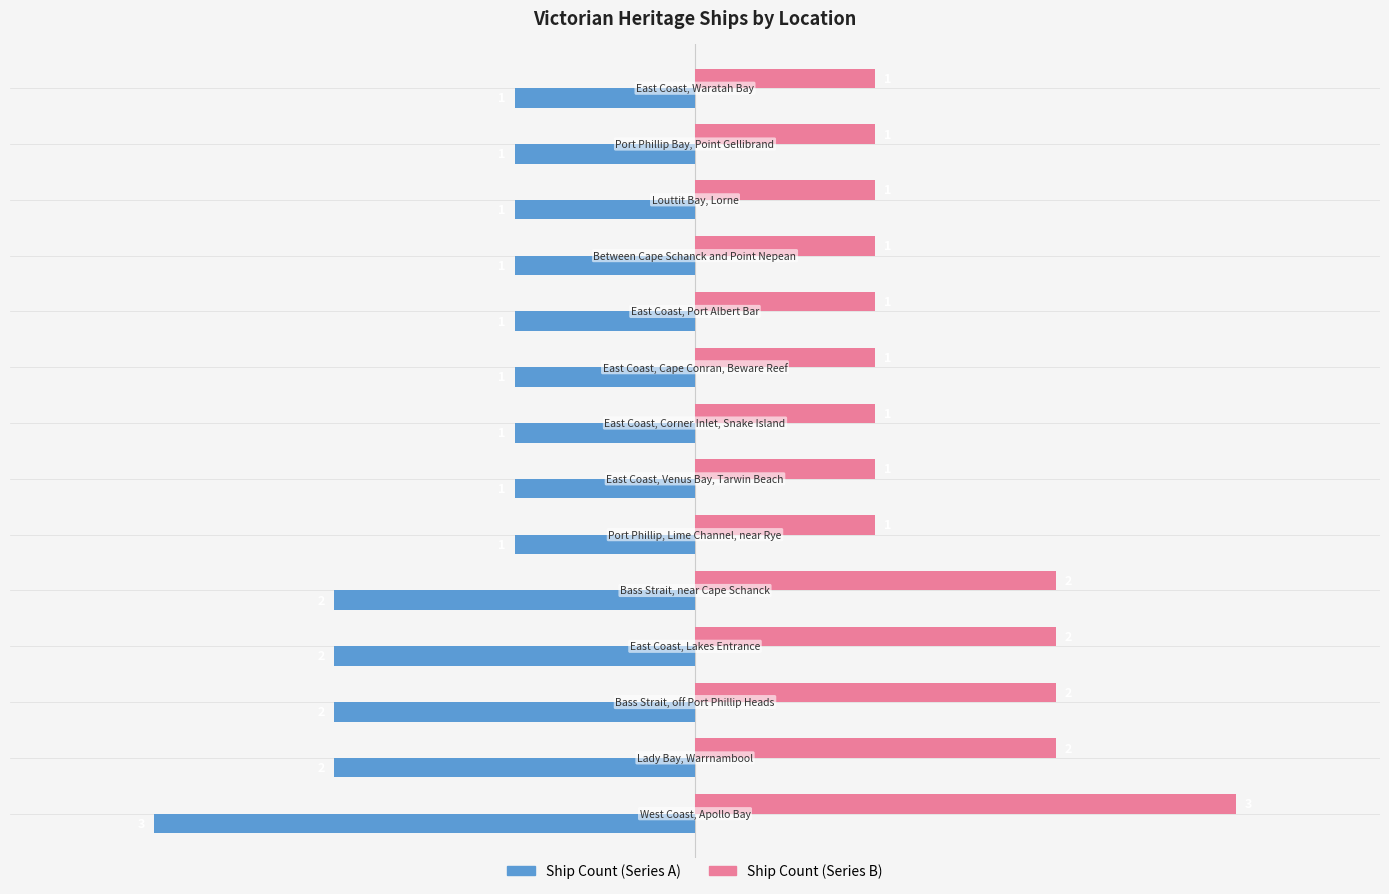

How many data points does each series have?

14